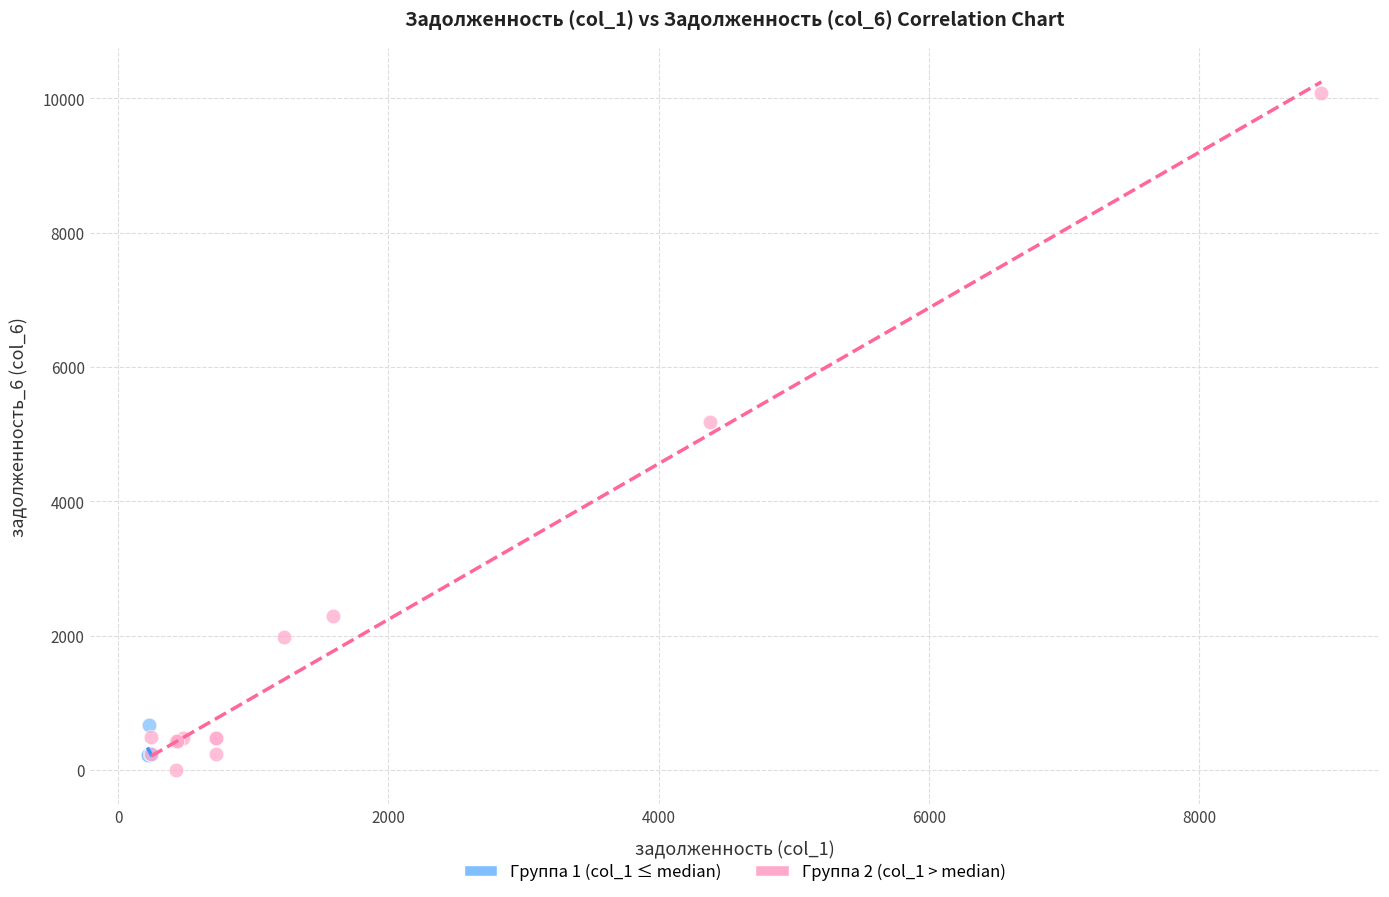

Which series contains the highest Y value?

Группа 2 (col_1 > median)